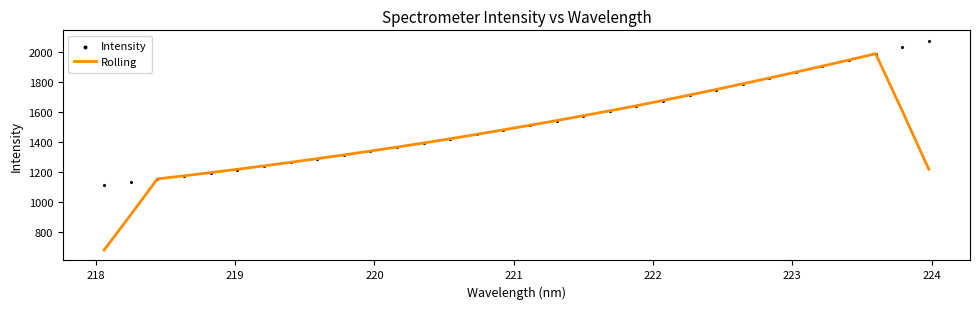

Which series contains the lowest Y value?

Rolling